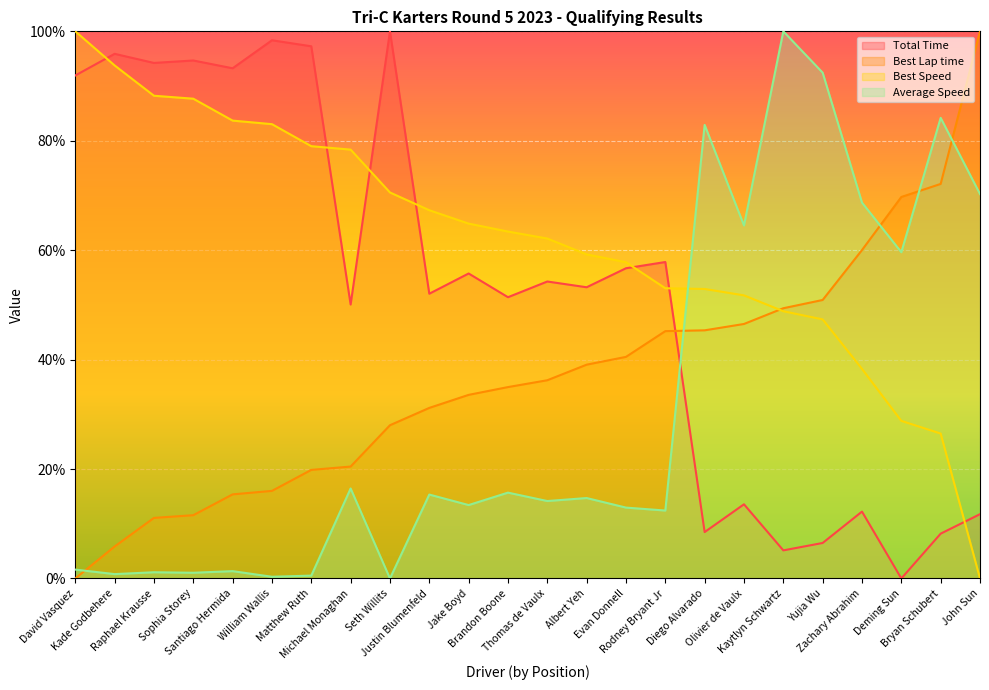

What is the total value across all series at Evan Donnell?

167.9